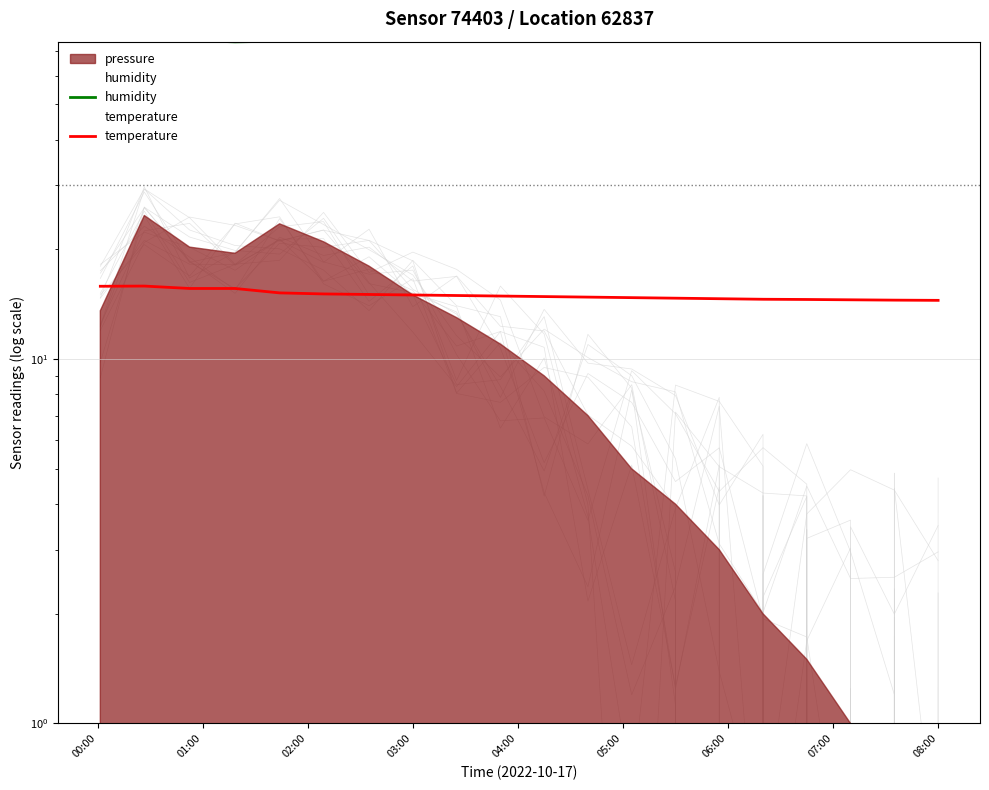

Which series has the largest range (max minus min)?

humidity